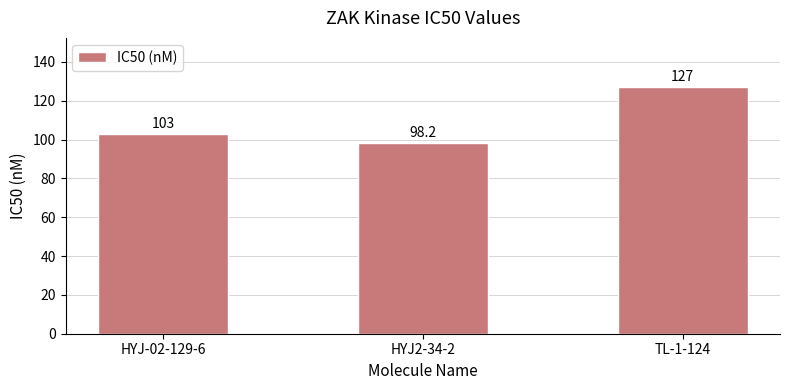

What is the average value?

109.4